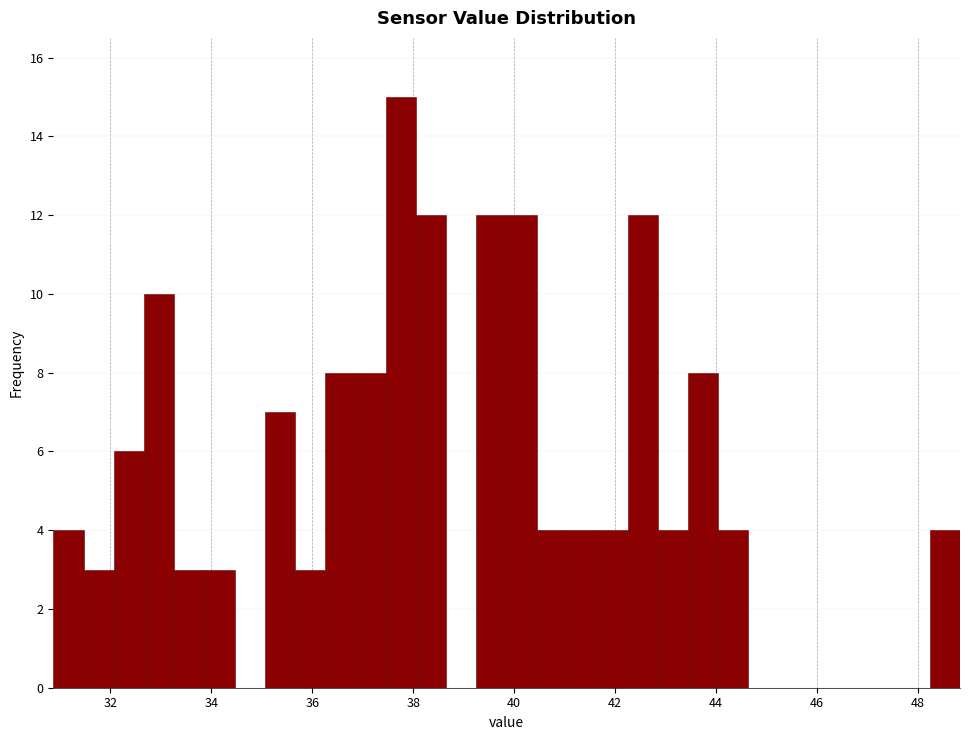

Read against the x-axis, roughly where is the centre of the tallest bar?

37.8